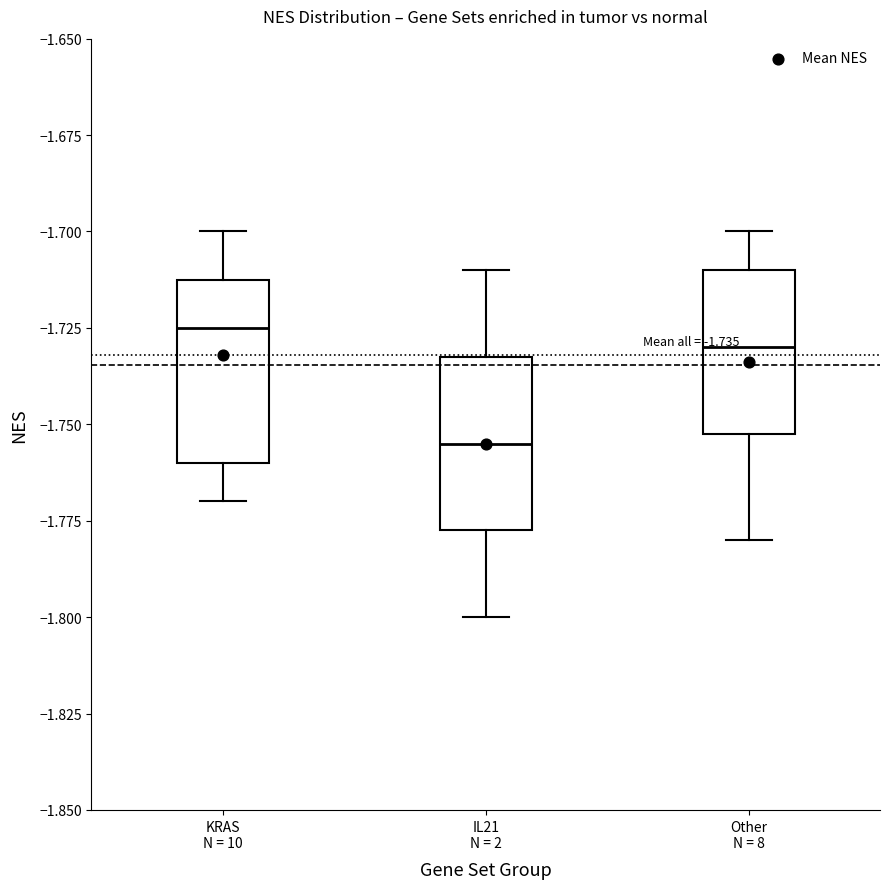

Which box has the lowest median line?

IL21 N = 2